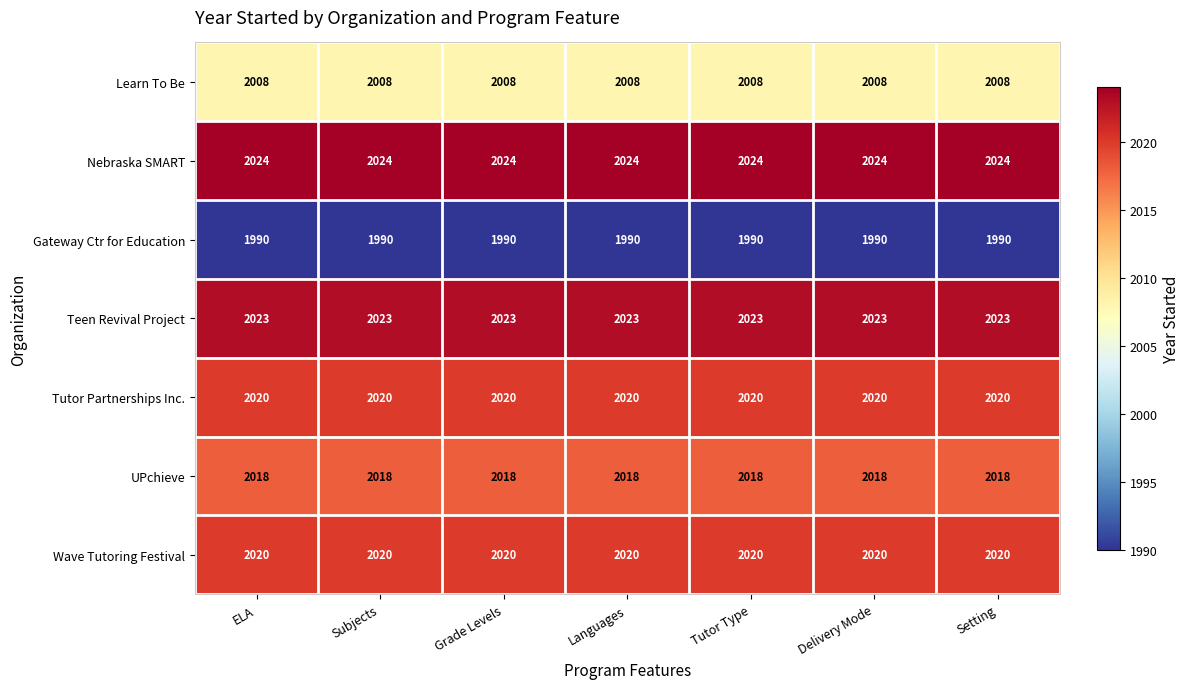

What is the average value of the UPchieve series?

2018